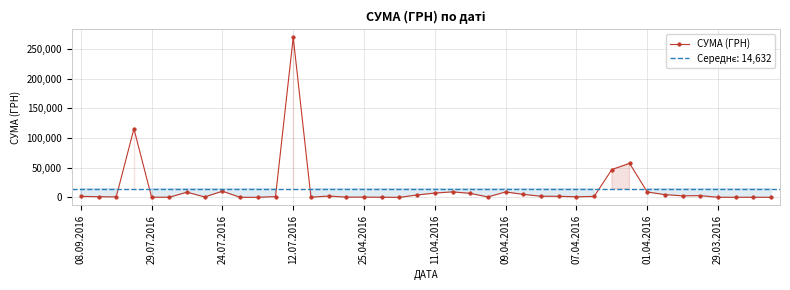

How many series are shown in this chart?

1